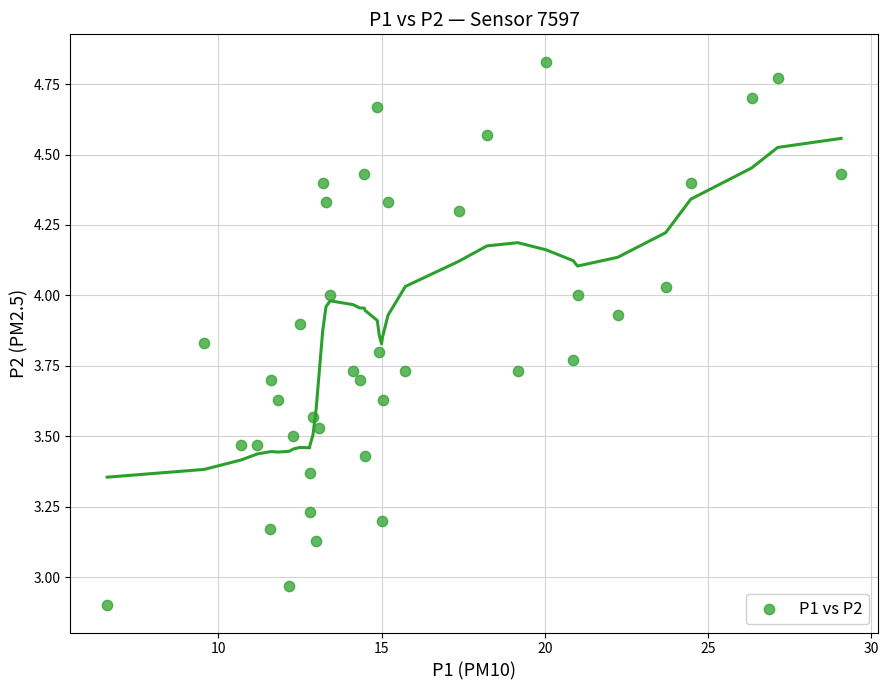

What is the range of Y values (max minus min)?

1.9